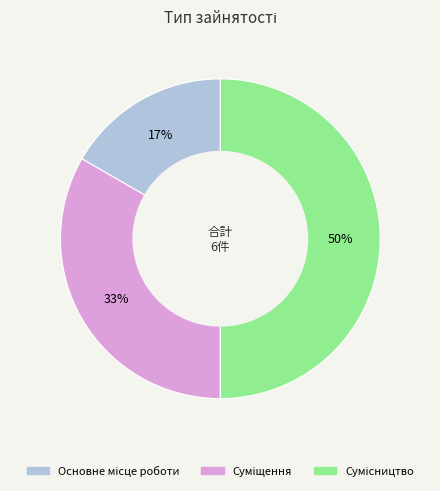

To the nearest percent, what is the difference between the largest and smallest slice percentages?

33%